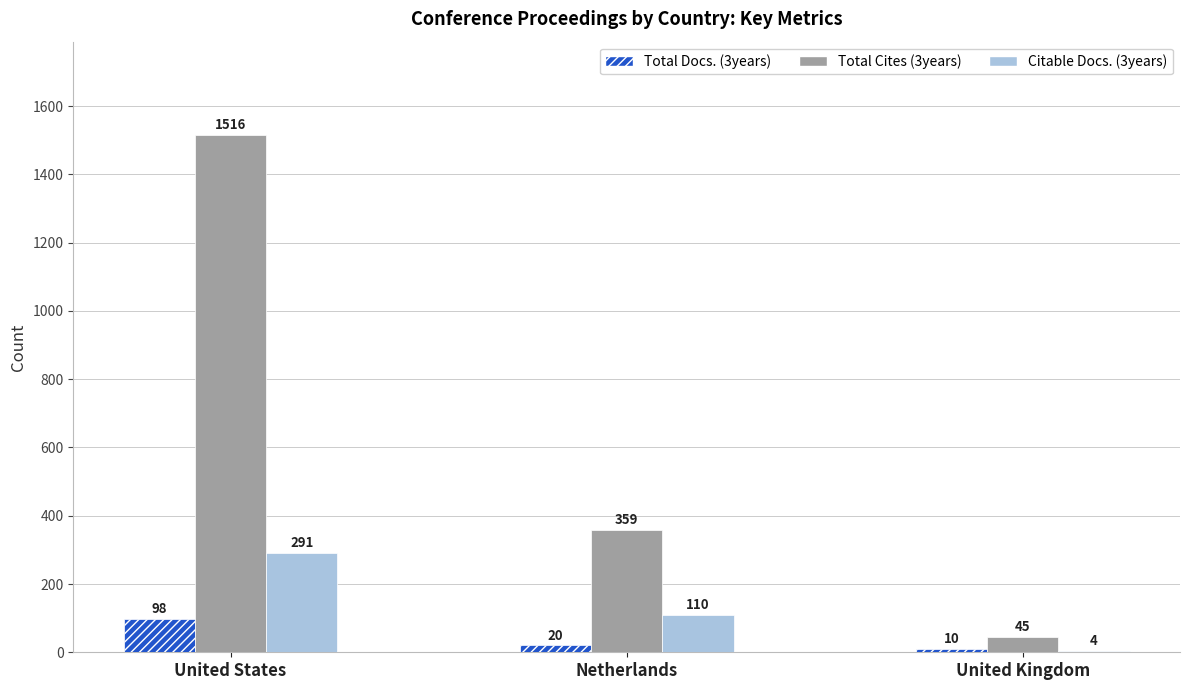

Which series changed the most between United States and United Kingdom?

Total Cites (3years)